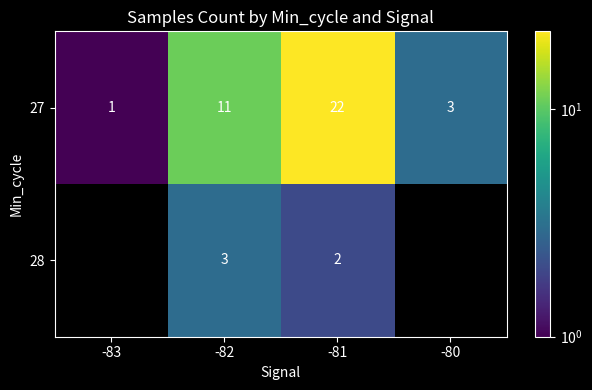

True or false: 27 has a value of 12 at -81.

False